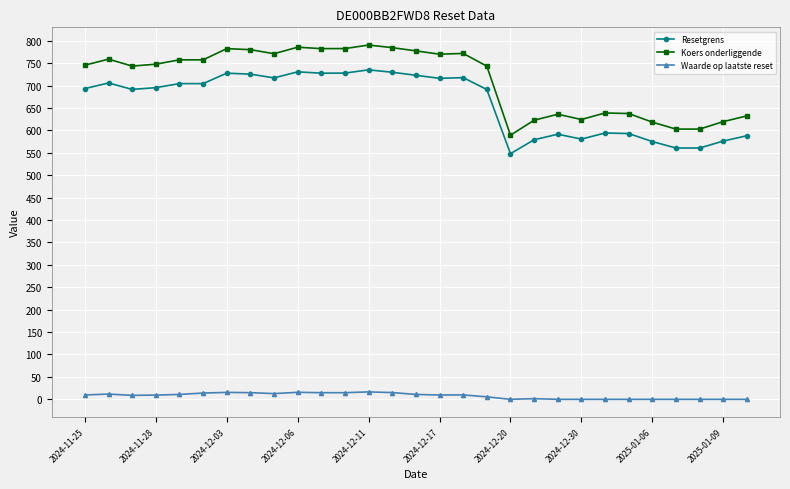

What is the greatest value displayed?

790.3